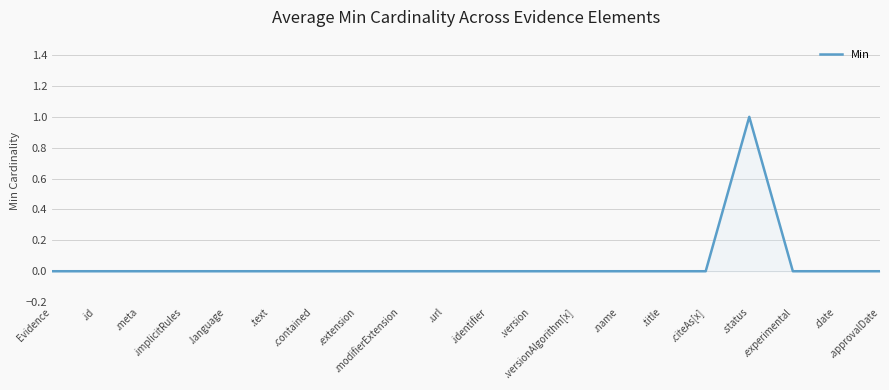

Is it true that the value at .id is 0?

True